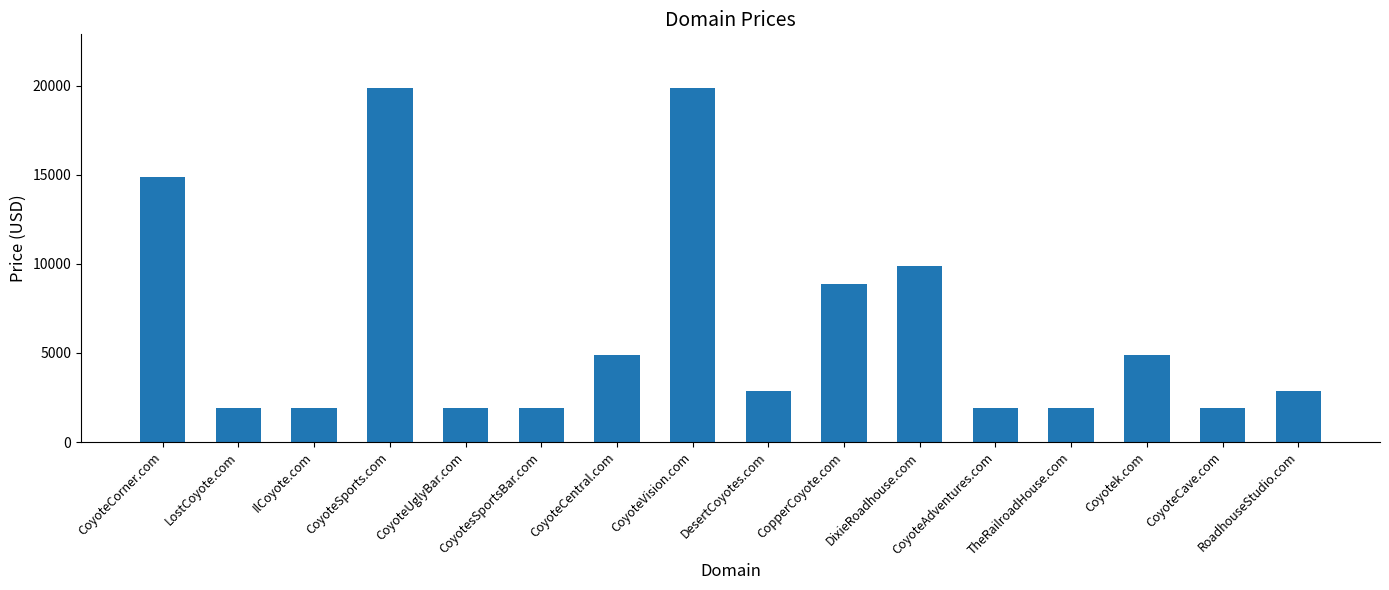

Is it true that the value at LostCoyote.com is 1888?

True